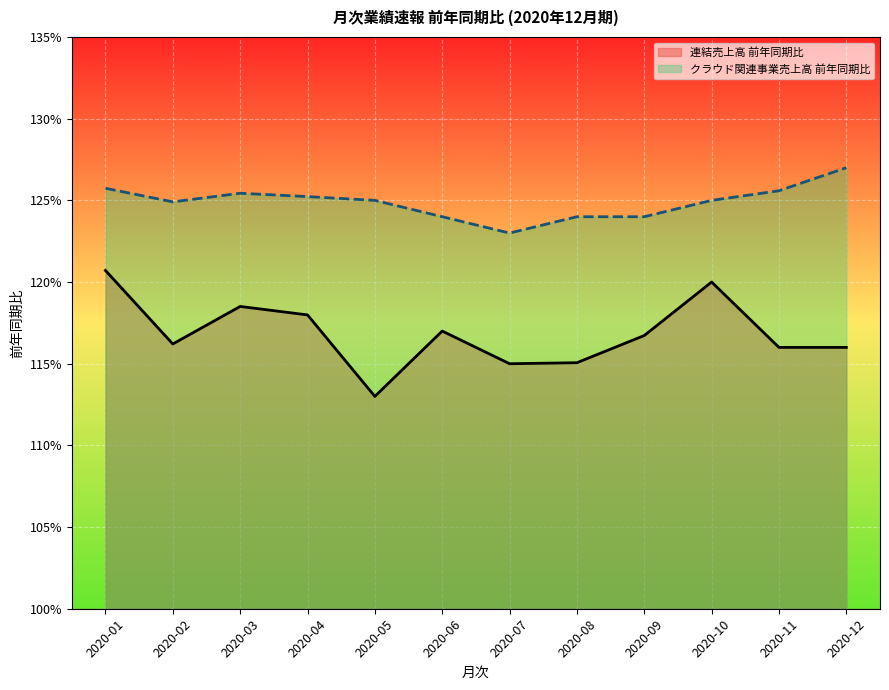

True or false: クラウド関連事業売上高 前年同期比 and 連結売上高 前年同期比 cross at least once.

False